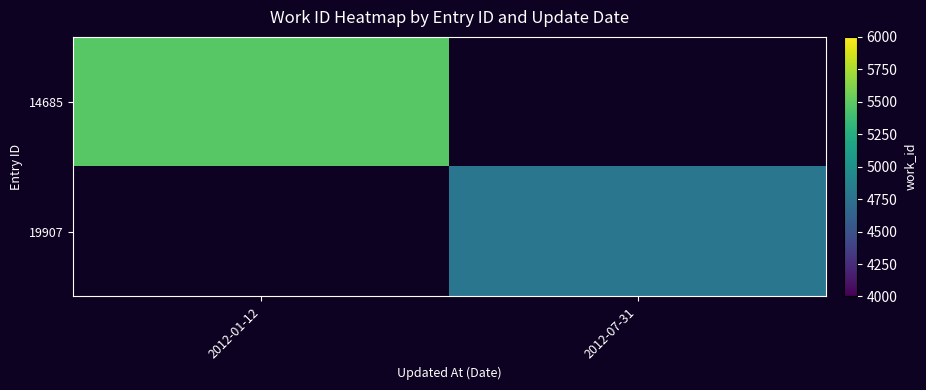

How many series are shown in this chart?

2